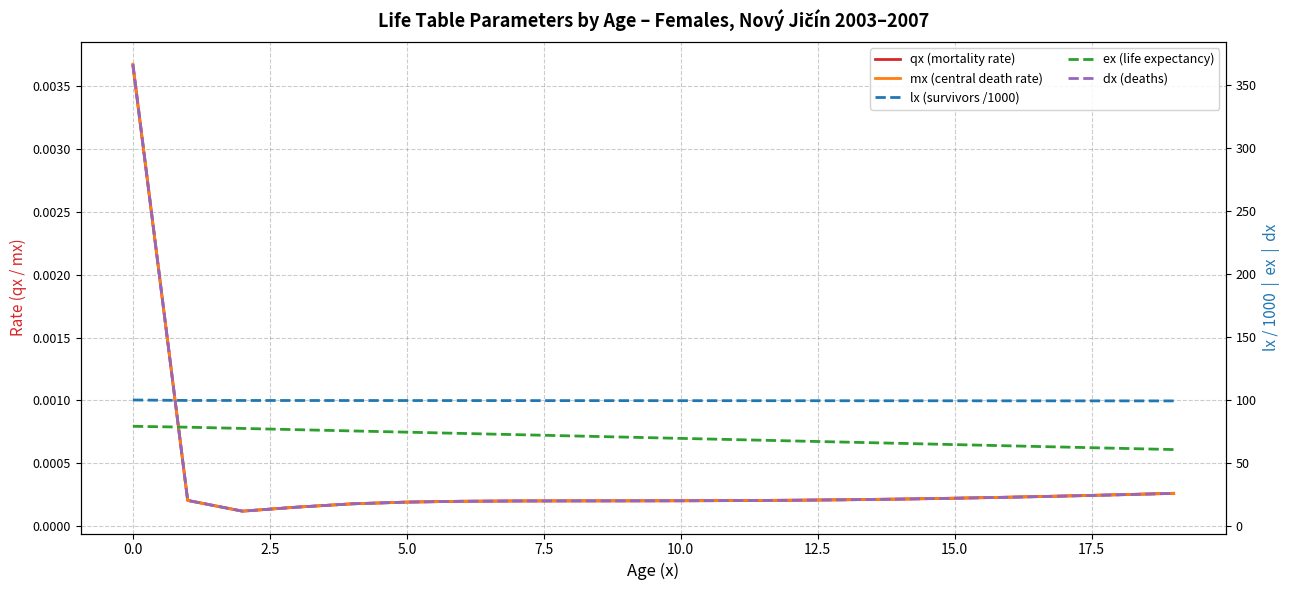

Is it true that dx (deaths) equals 20.8 at 2.5?

False